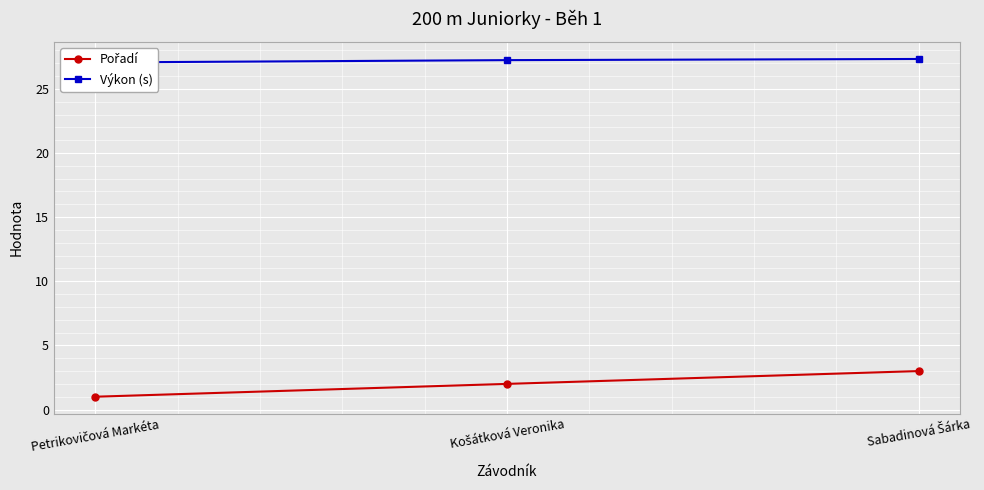

What position from the left is Košátková Veronika?

2